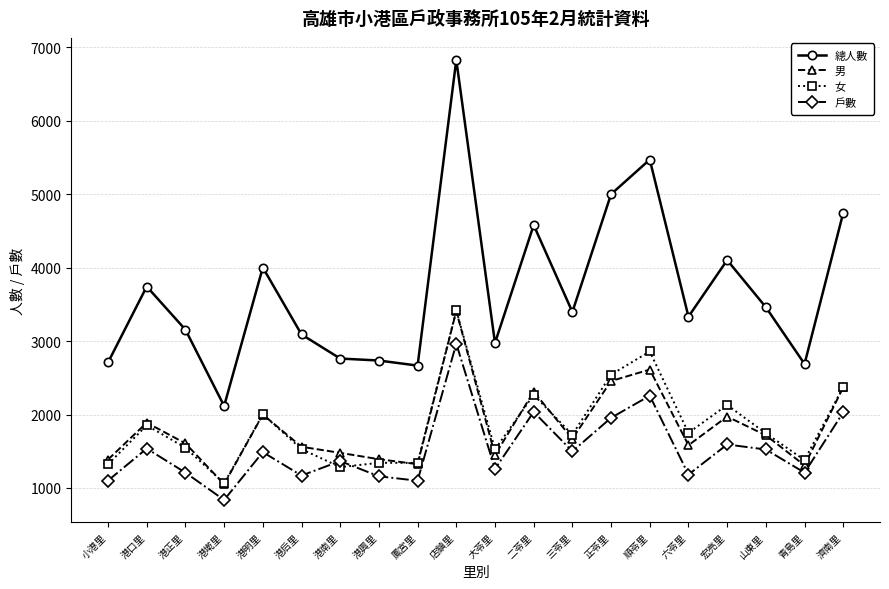

What are all the series names shown in the legend?

總人數, 男, 女, 戶數